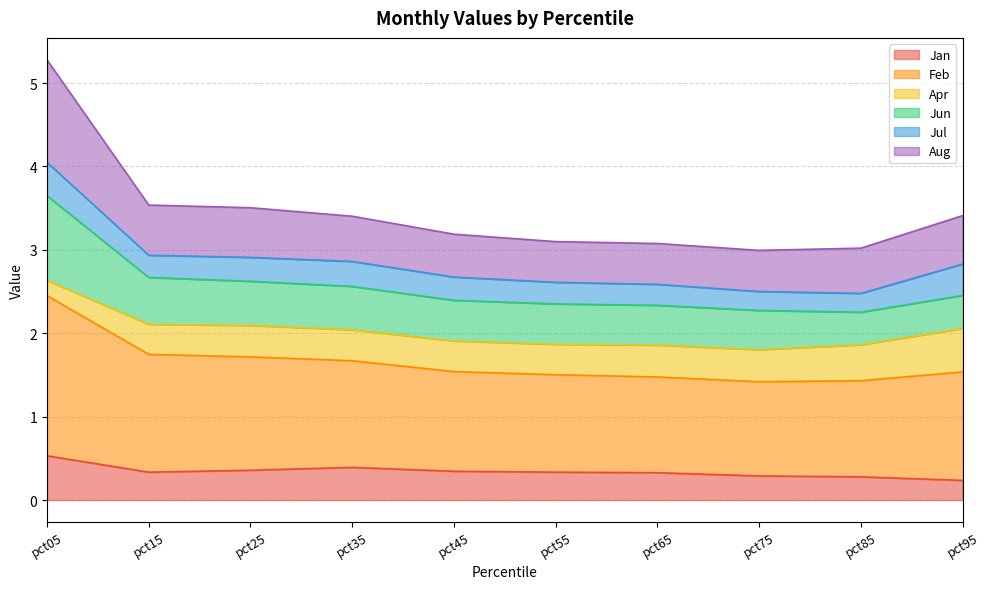

The value of Jan at pct85 is 0.5. True or false?

False